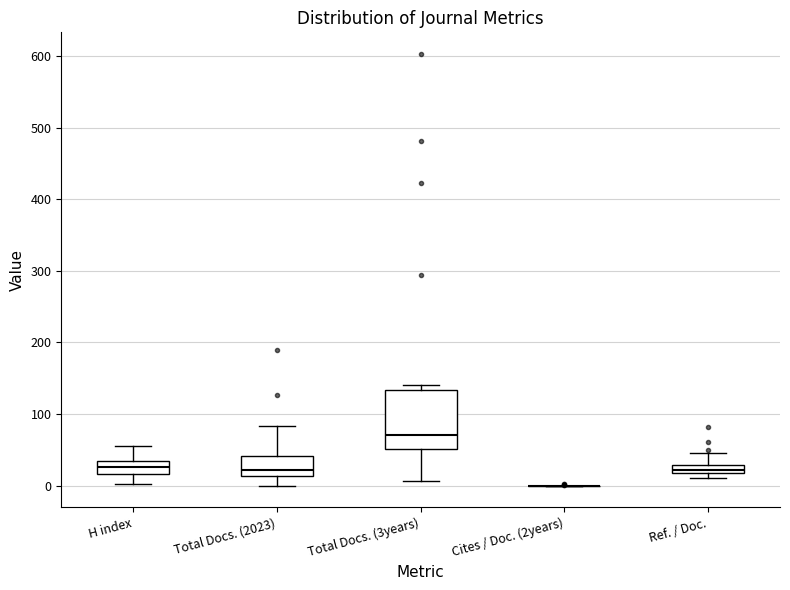

Which box is the tallest, from its lower edge to its upper edge?

Total Docs. (3years)